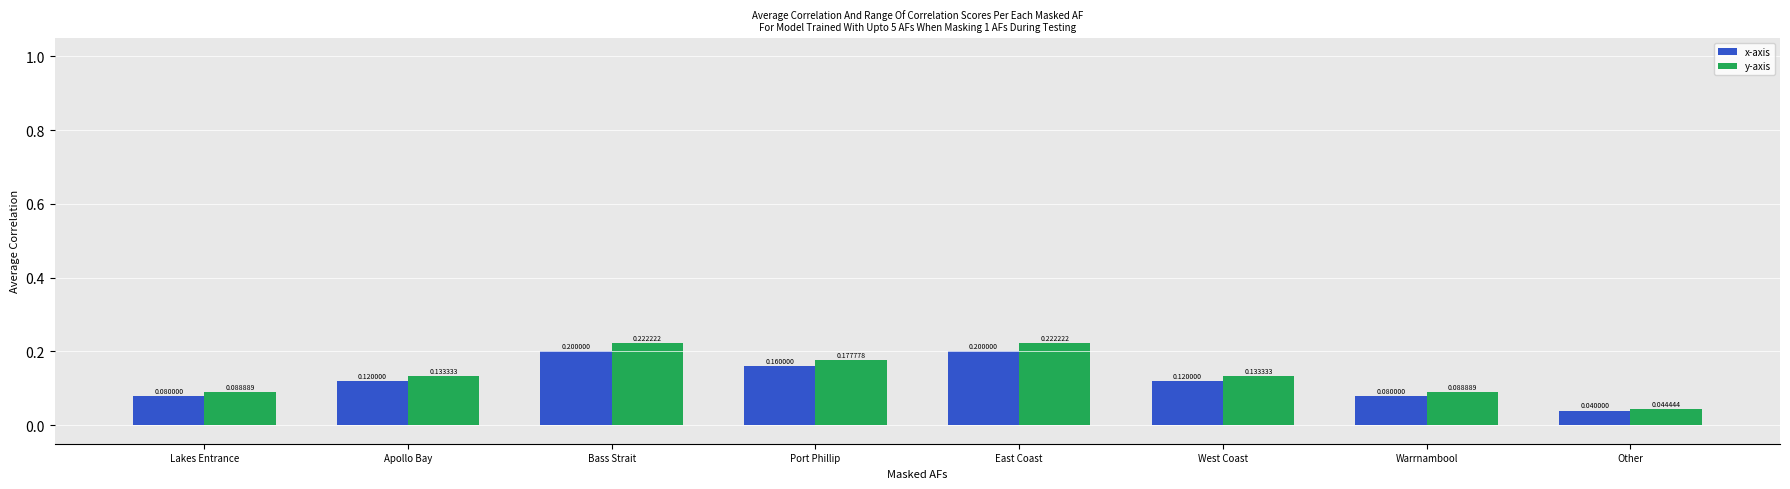

Does the chart contain any negative values?

No